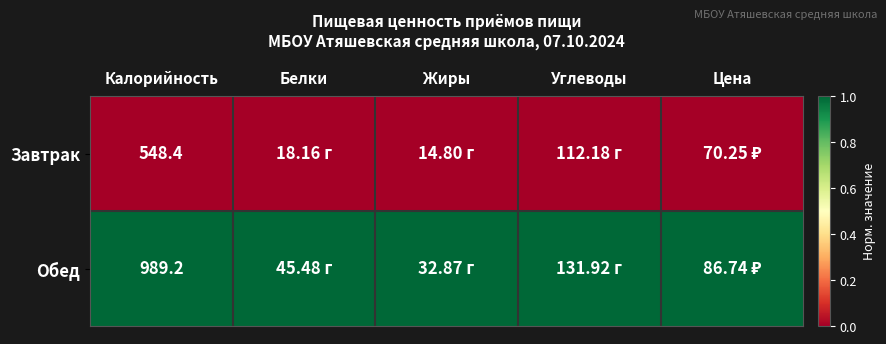

Rank the series at Цена from highest to lowest value.

Обед, Завтрак